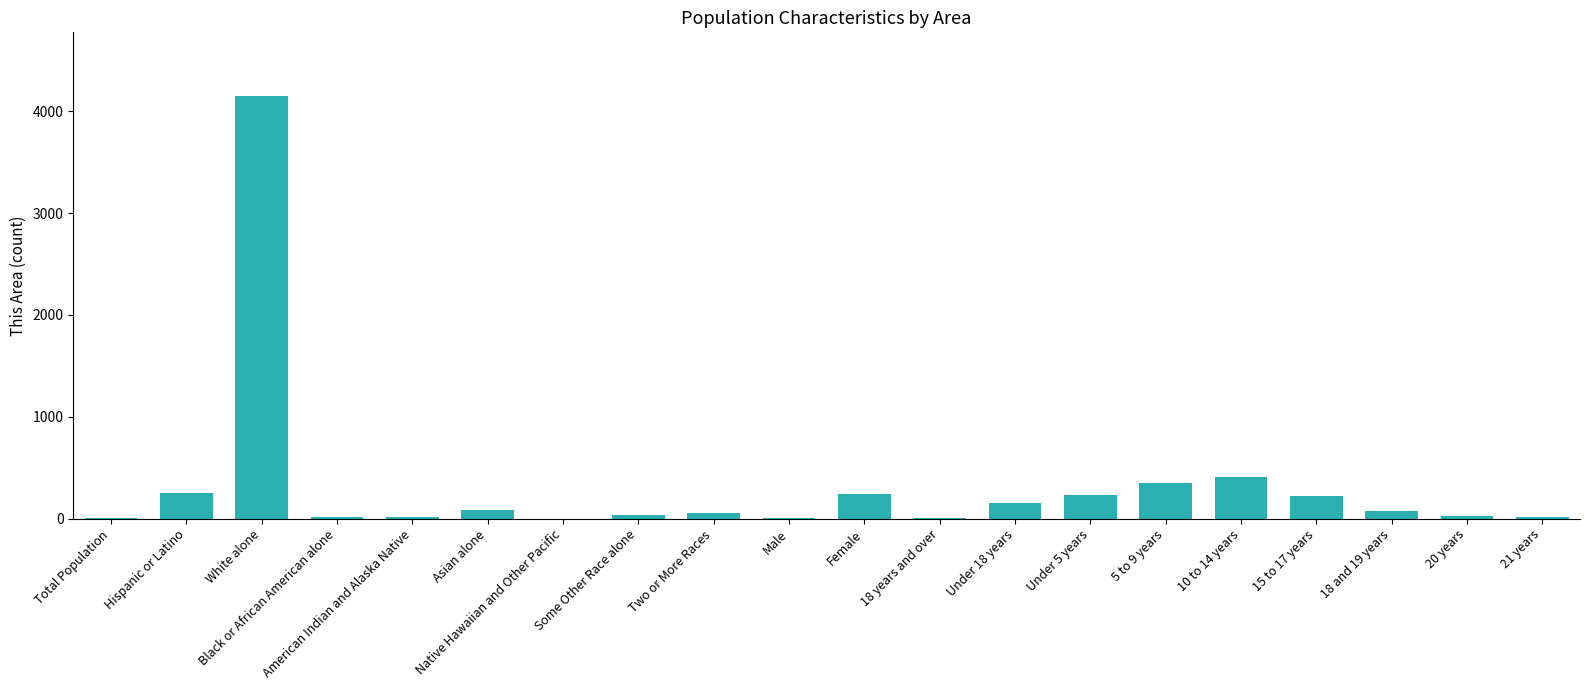

Between 18 and 19 years and 10 to 14 years, which is larger?

10 to 14 years